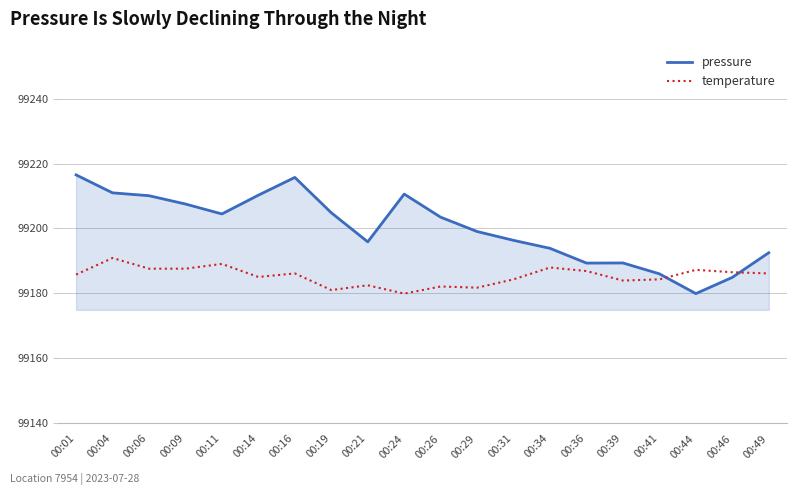

Which series changed the most between 00:29 and 00:49?

pressure